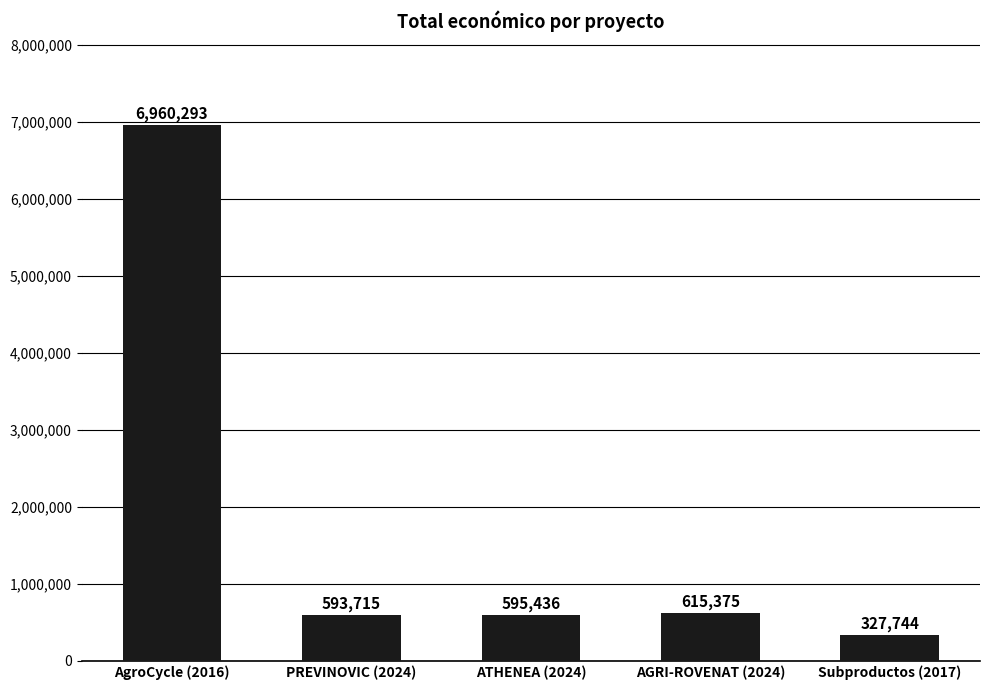

What position from the left is Subproductos (2017)?

5